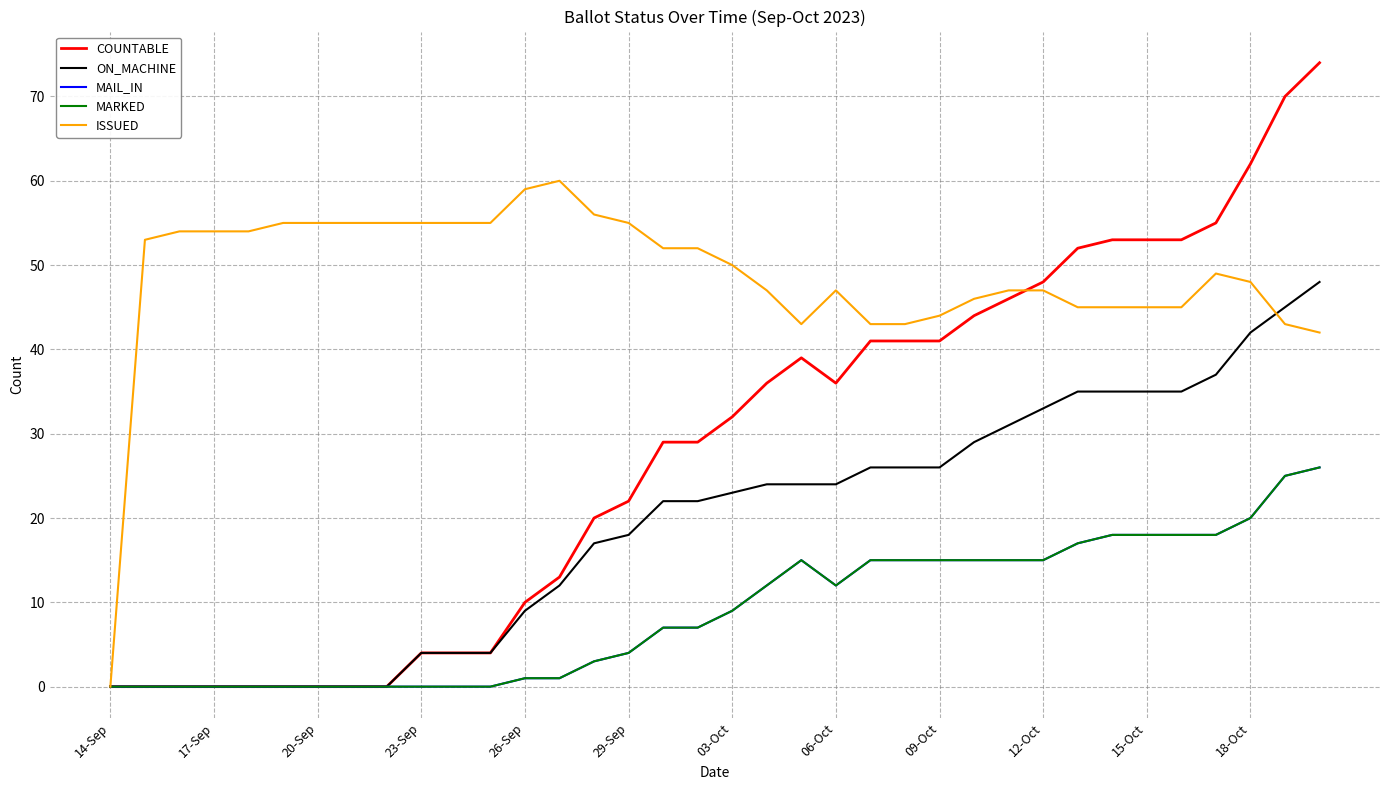

How many interior local peaks does the COUNTABLE series have?

1